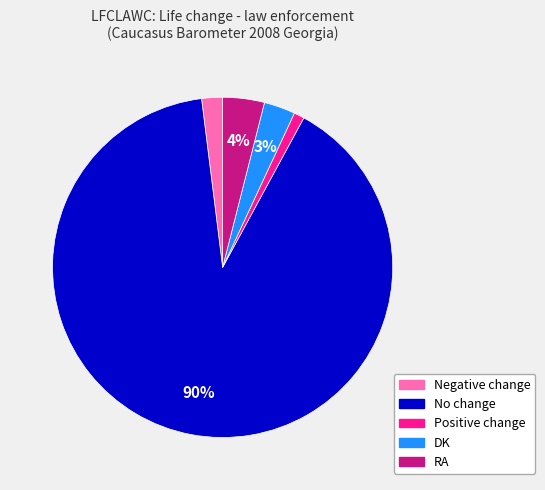

Combined, do DK and RA account for over 50%?

No